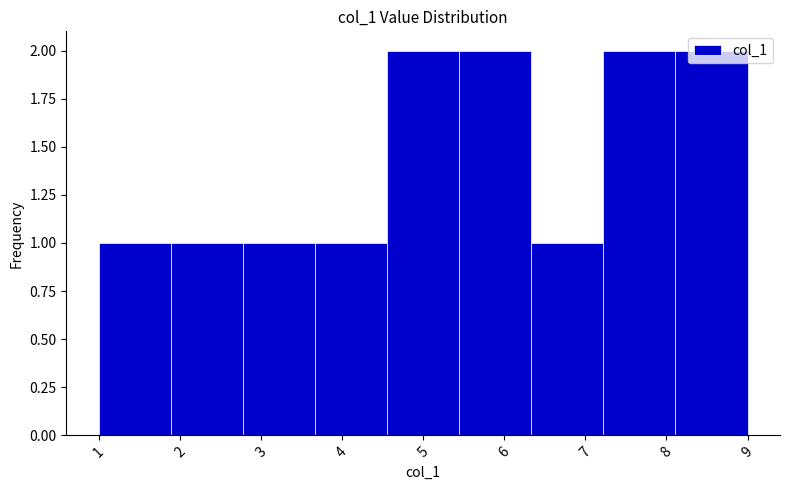

Reading left to right, list every bar in this chart as the range it spans on the x-axis followed by its height. Neither the bar edges nor the heights are printed on the chart, so give them approximately, as read against the axes.

1.0 to 1.9: 1
1.9 to 2.8: 1
2.8 to 3.7: 1
3.7 to 4.6: 1
4.6 to 5.4: 2
5.4 to 6.3: 2
6.3 to 7.2: 1
7.2 to 8.1: 2
8.1 to 9.0: 2